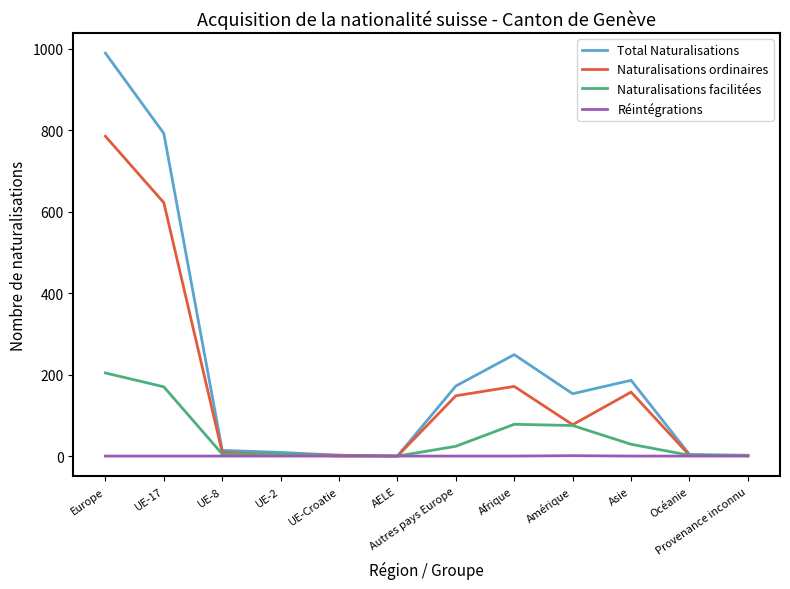

At which category is the sum across all series the highest?

Europe